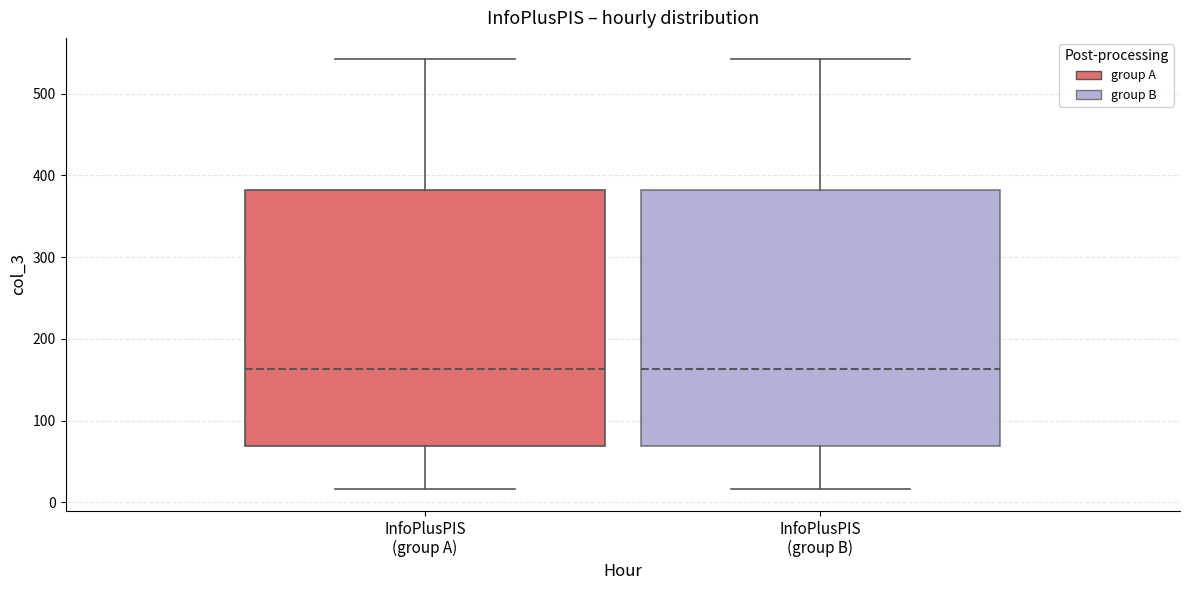

Reading left to right, read every box against the y-axis: the position of its median line, the range the box covers, and the ends of its whiskers. The values are not printed on the chart, so give them approximately, as read against the axis.

InfoPlusPIS (group A): median 160, box 70 to 380, whiskers 20 to 540
InfoPlusPIS (group B): median 160, box 70 to 380, whiskers 20 to 540